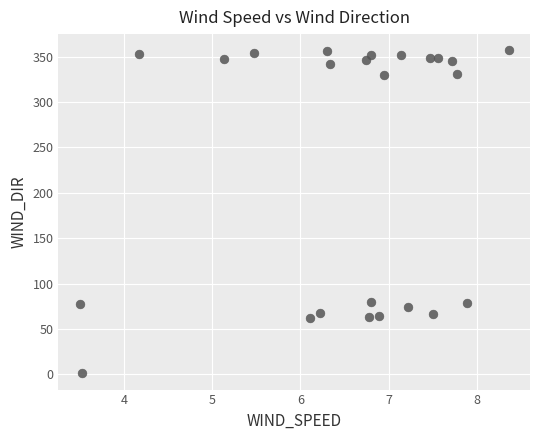

How many data points are displayed?

24